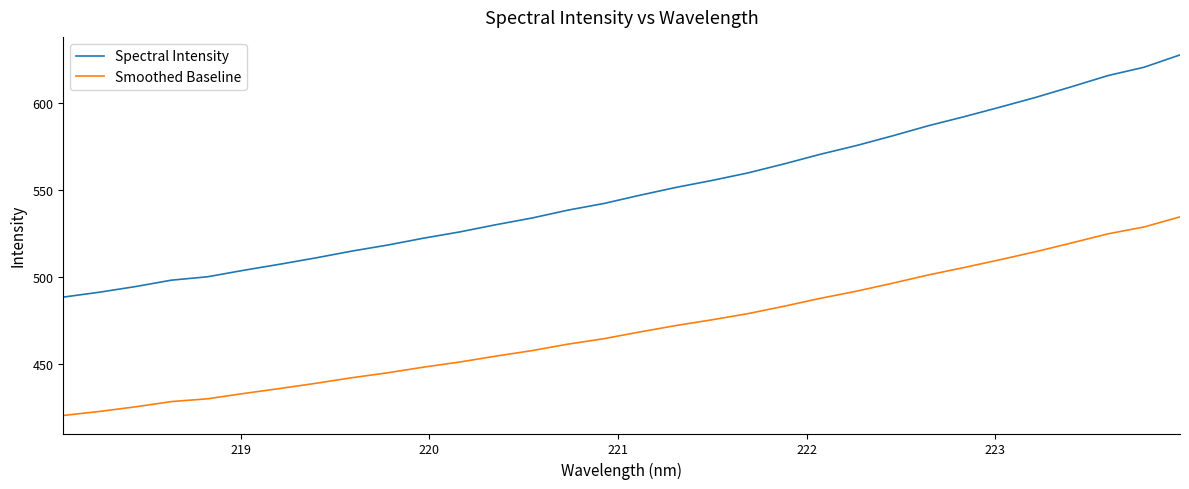

True or false: Smoothed Baseline and Spectral Intensity cross at least once.

False